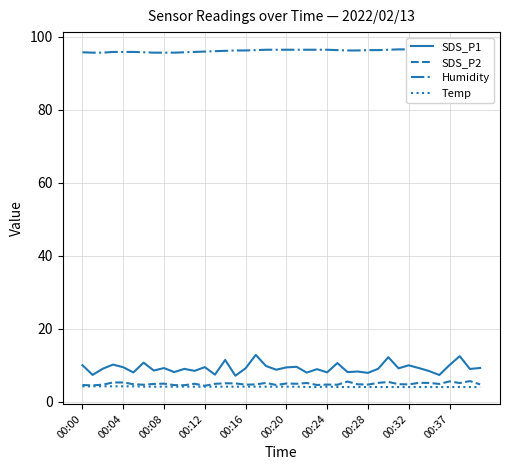

What is the sum of the Temp values at 39 and 27?

8.0